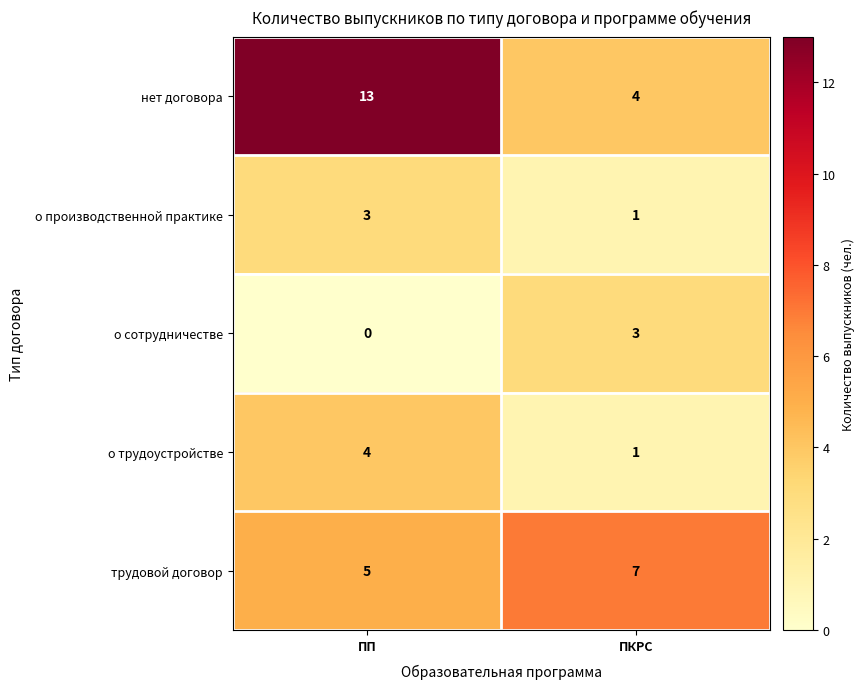

What is the sum of all трудовой договор values?

12